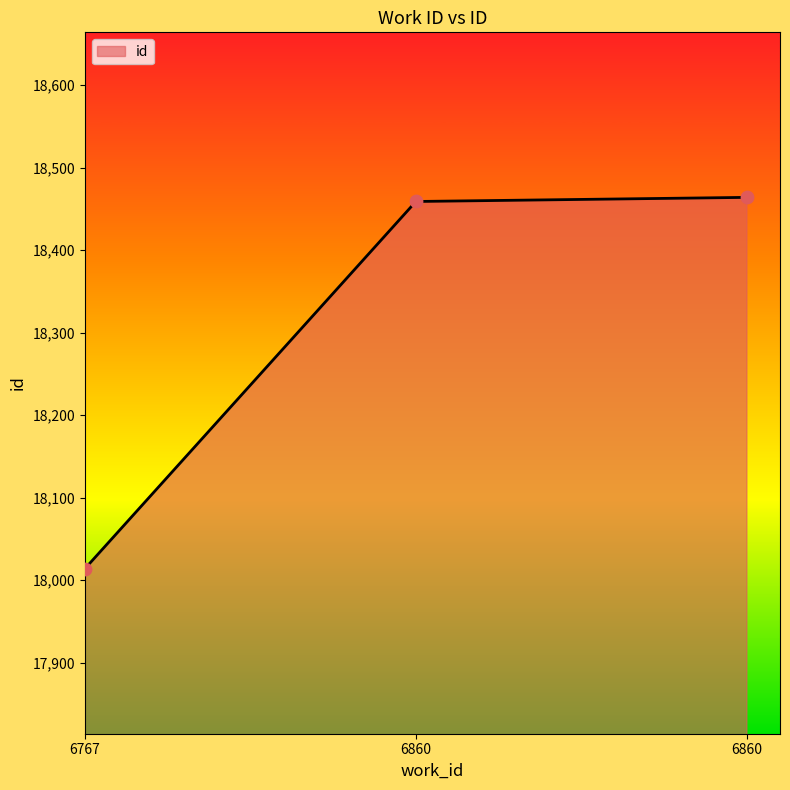

What is the change in value from 6767 to 6860?

+450